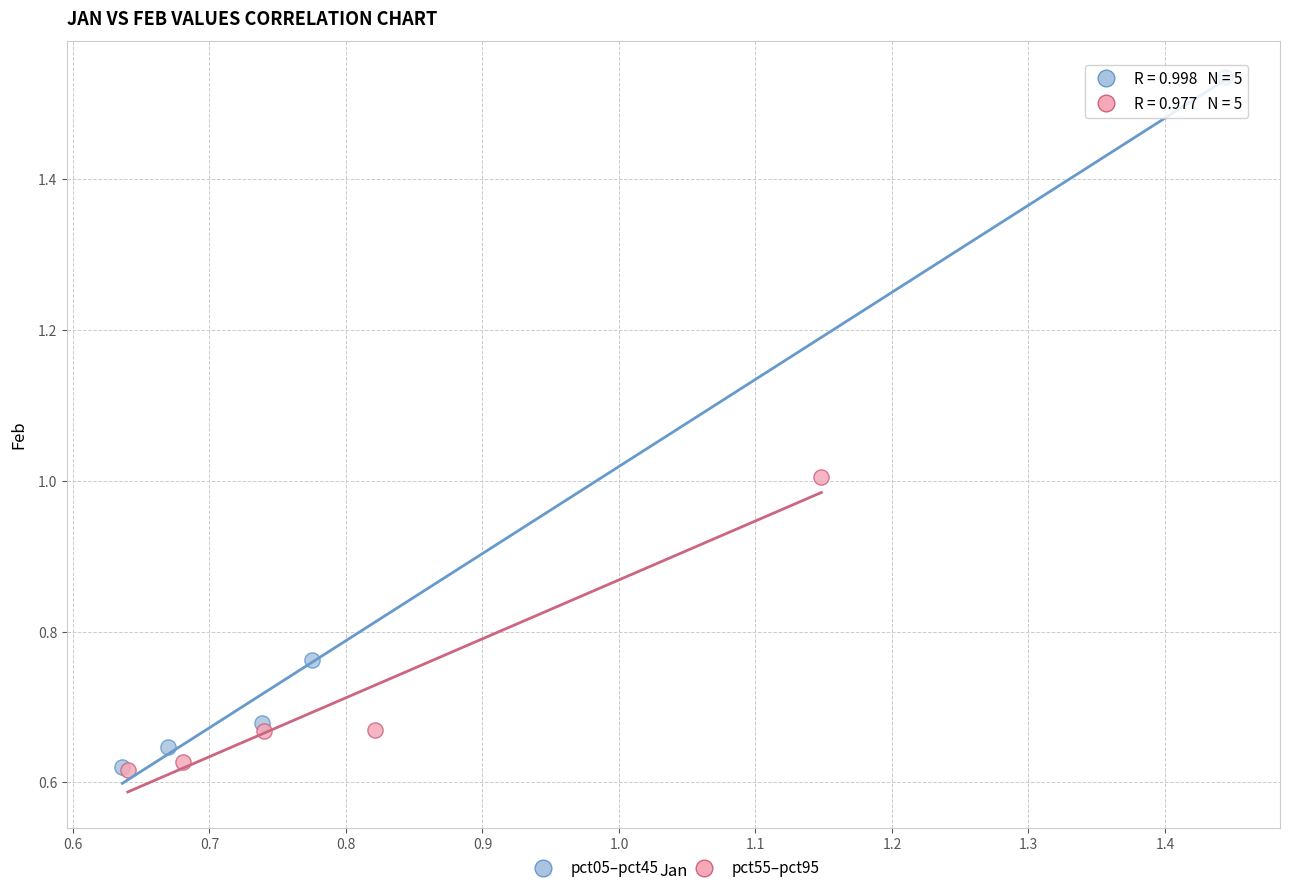

What are all the series names shown in the legend?

pct05–pct45, pct55–pct95